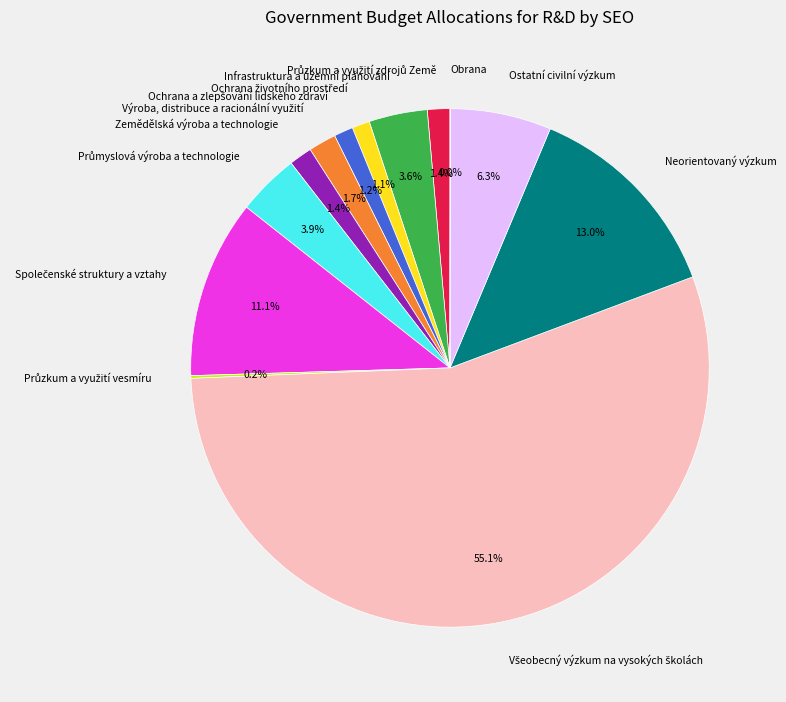

Do Neorientovaný výzkum and Zemědělská výroba a technologie together represent more than half of the pie?

No